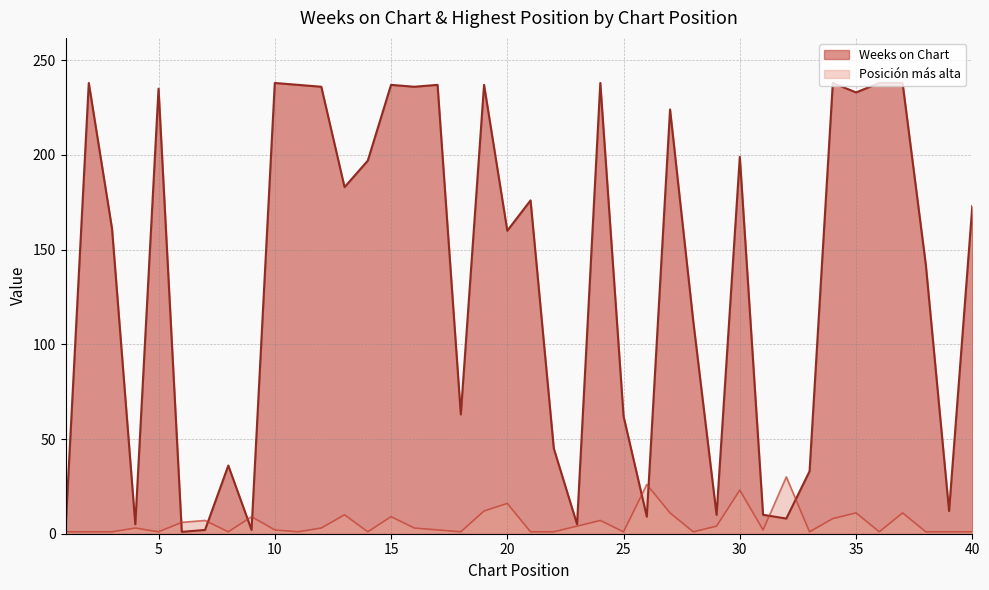

Between 14 and 33, which series saw the biggest shift?

Weeks on Chart